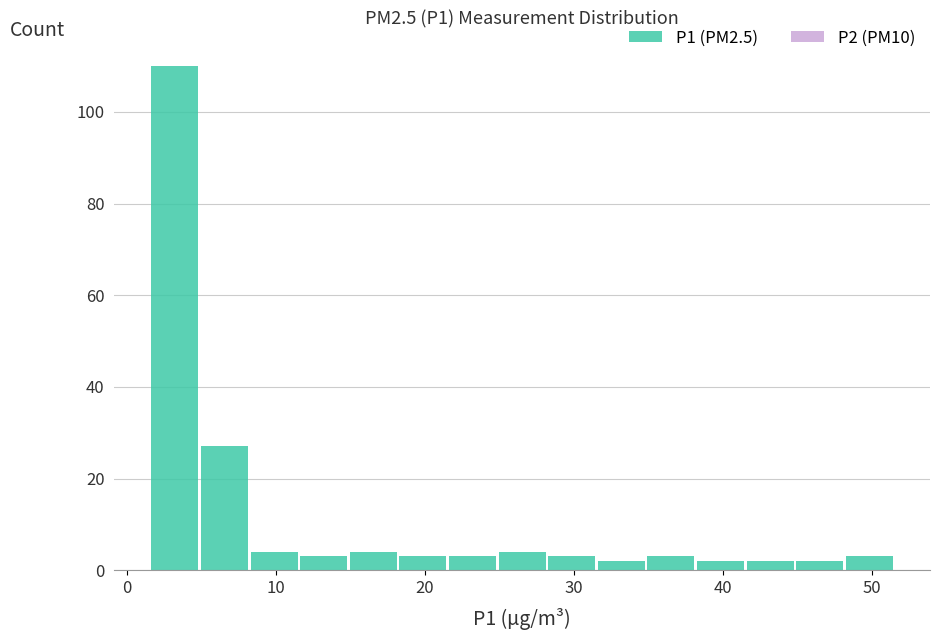

Around what value on the x-axis is the tallest bar? Give the approximate position of its centre, as read against the axis.

3